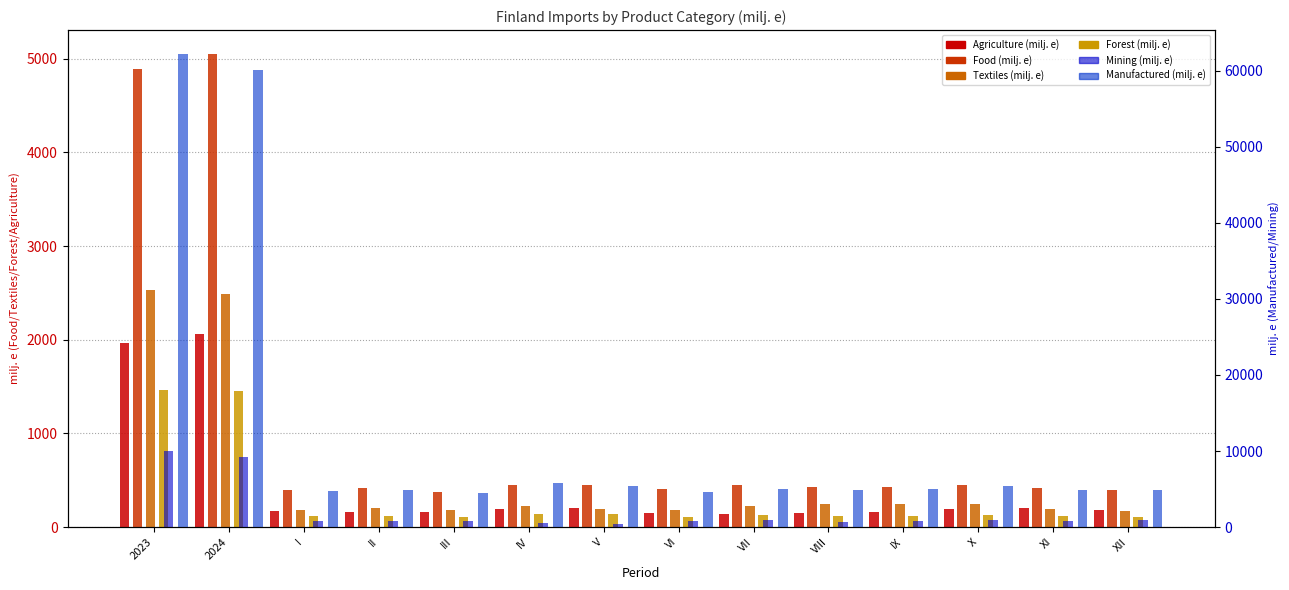

Between V and VII, which is larger?

V